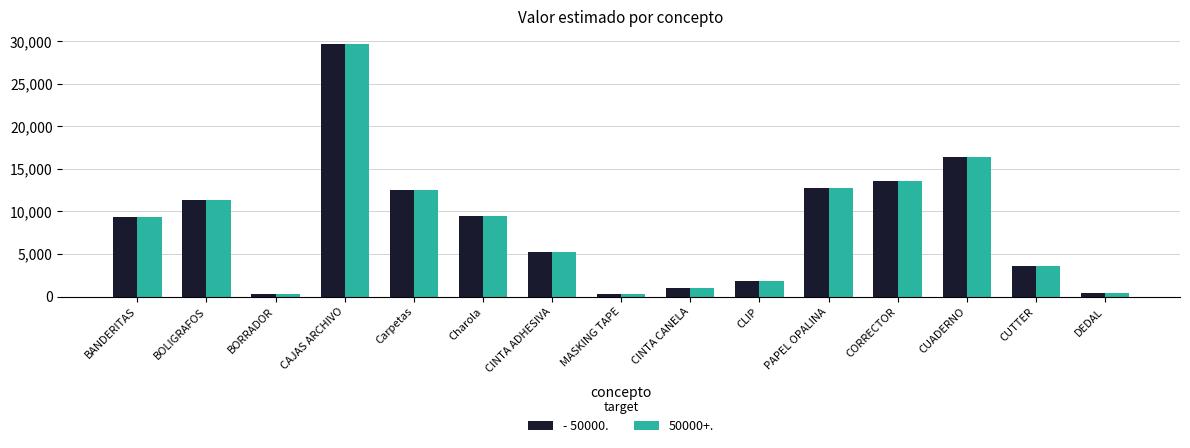

The 50000+. series shows 3050 at CINTA ADHESIVA. True or false?

False